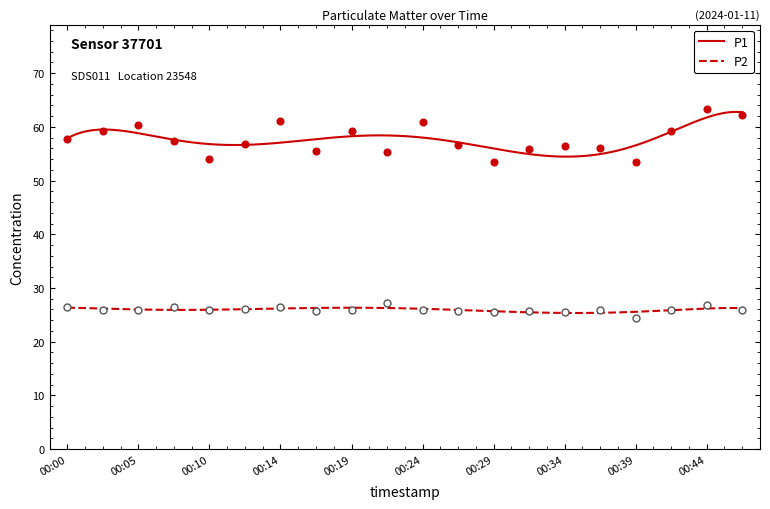

List the series in order of their peak value, highest first.

P1, P2